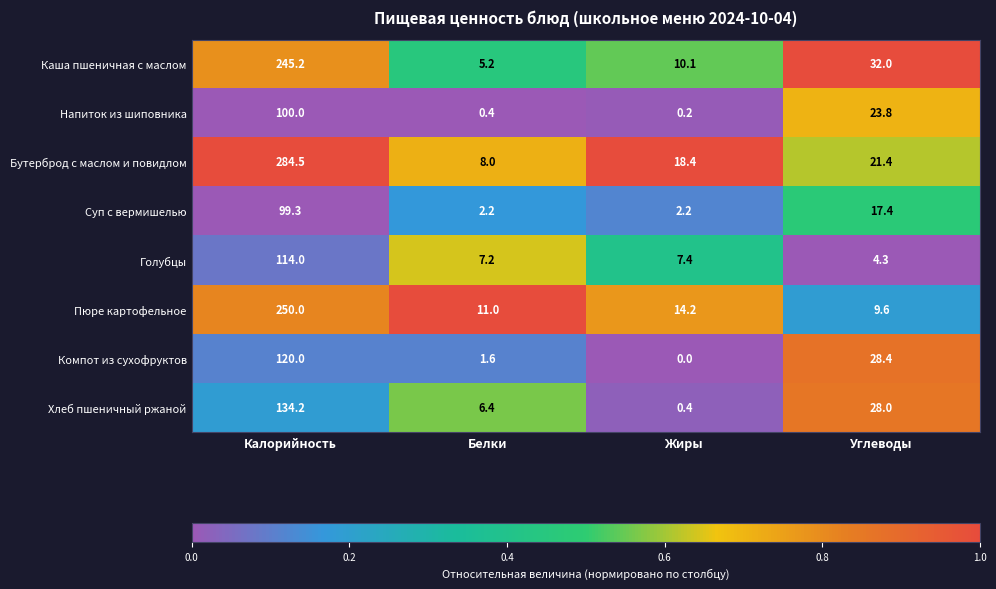

What is the sum of all Напиток из шиповника values?

124.4